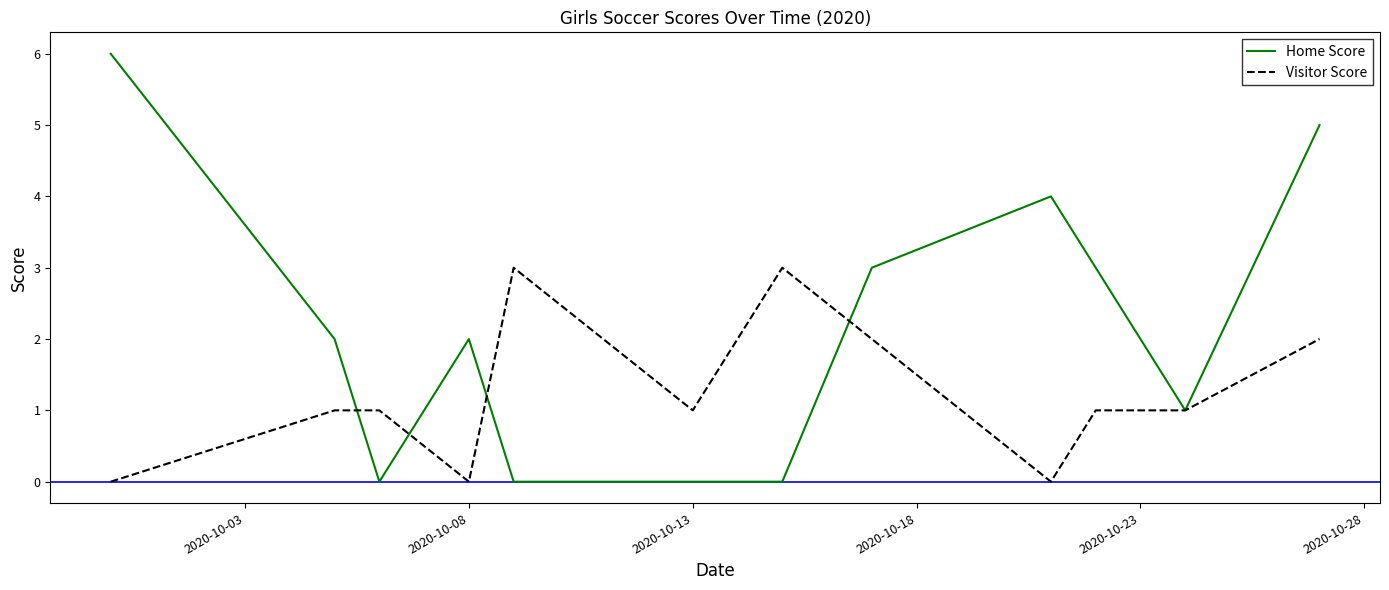

Does the chart have visible grid lines?

No